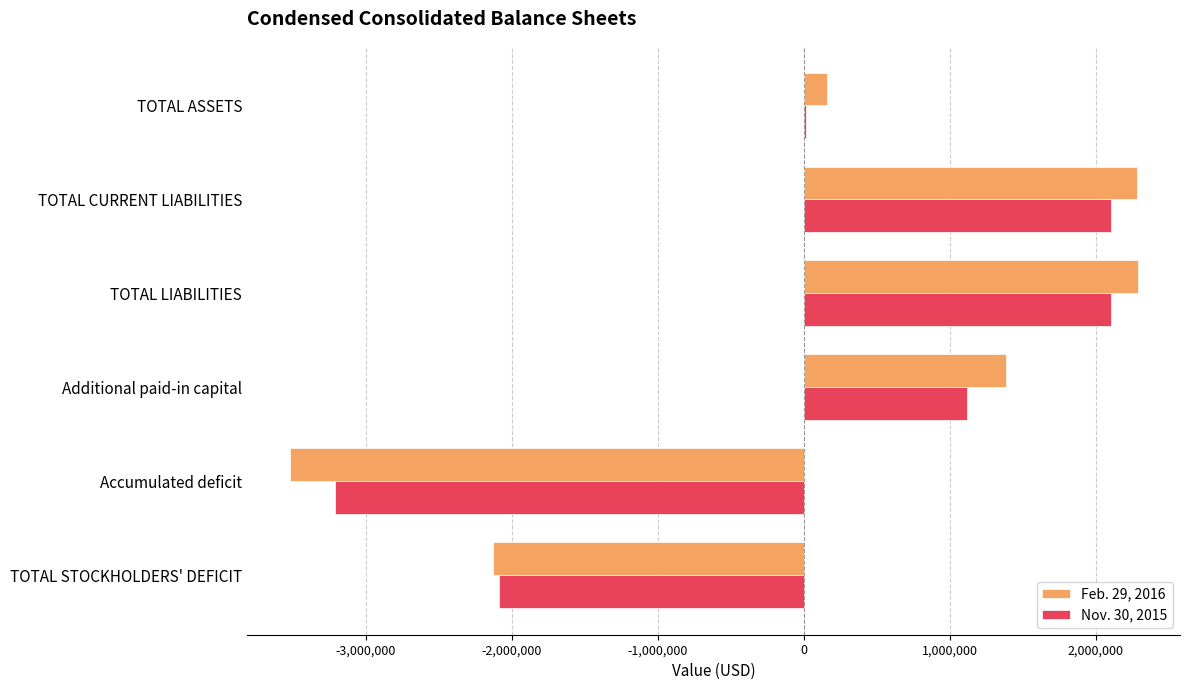

Which series changed the most between TOTAL LIABILITIES and Accumulated deficit?

Feb. 29, 2016